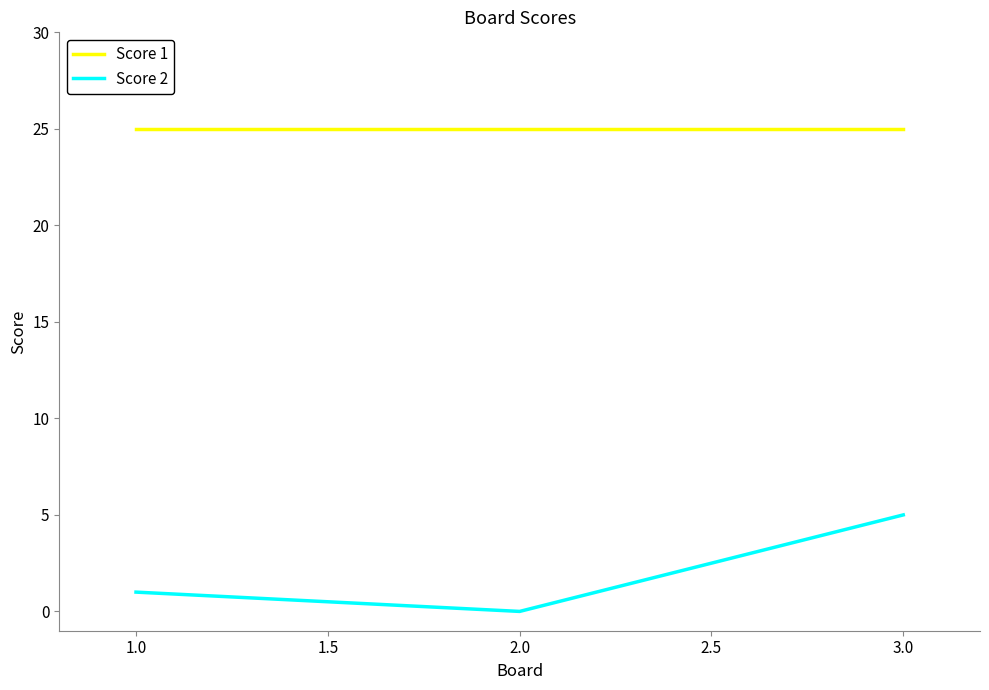

What is the total value across all series at 3.0?

30